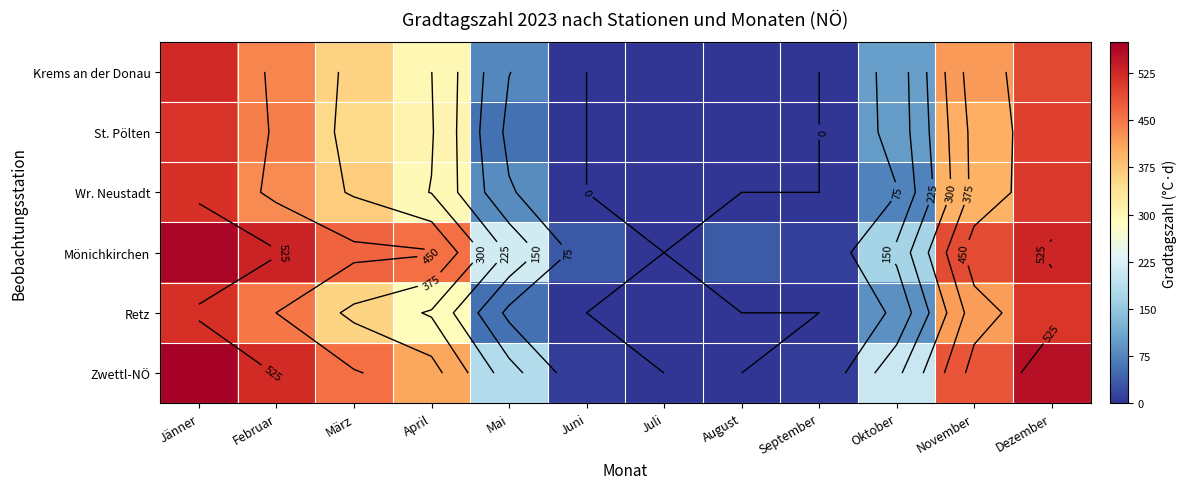

What is the total value across all series at Oktober?

733.9